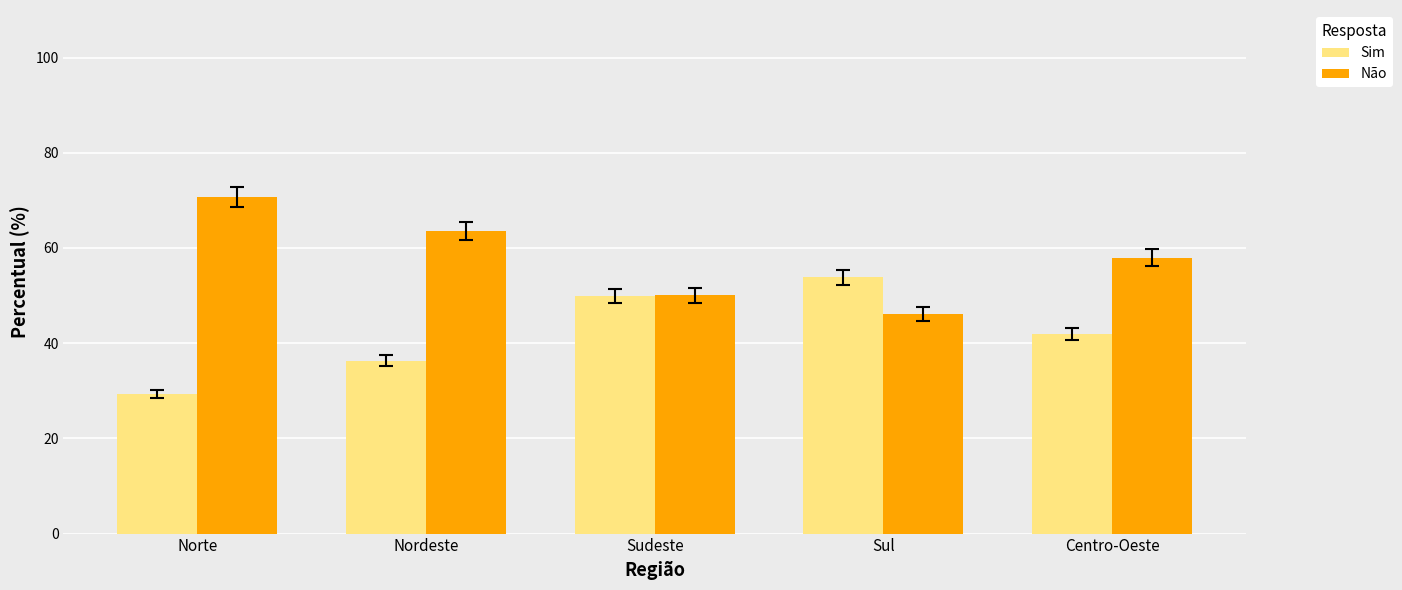

The Não series shows 67.0 at Sul. True or false?

False